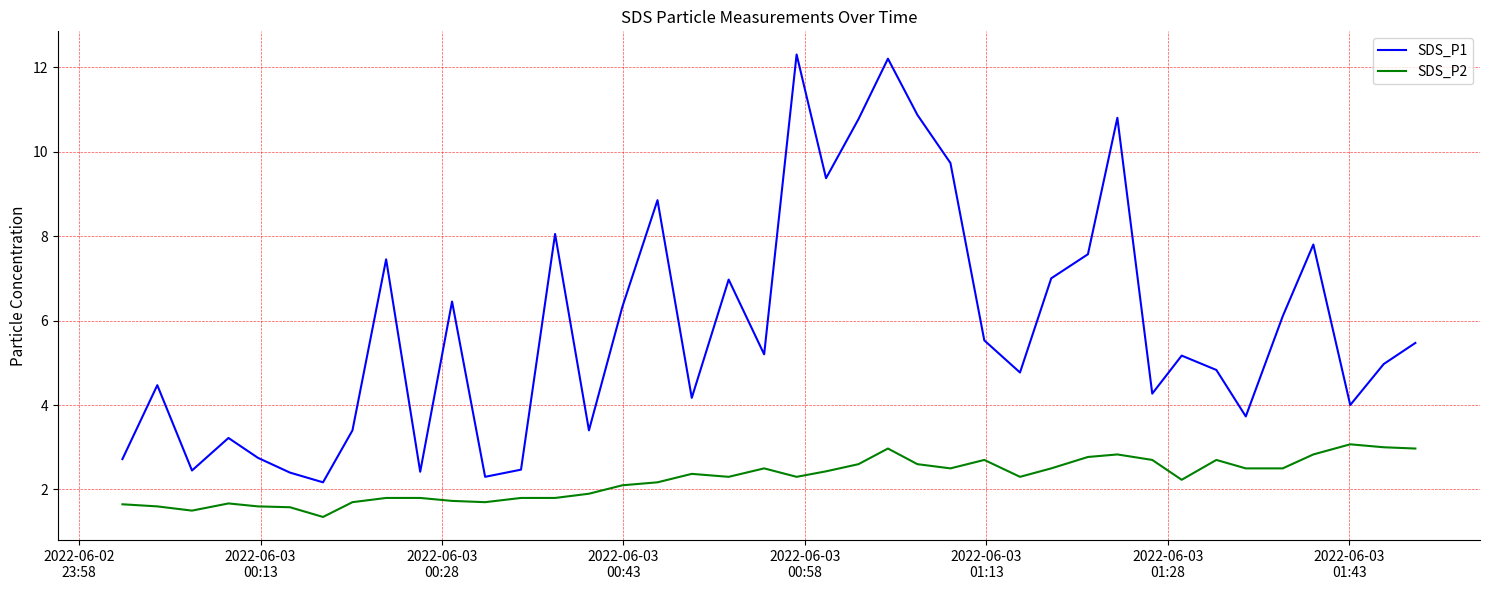

What is the greatest value displayed?

12.3